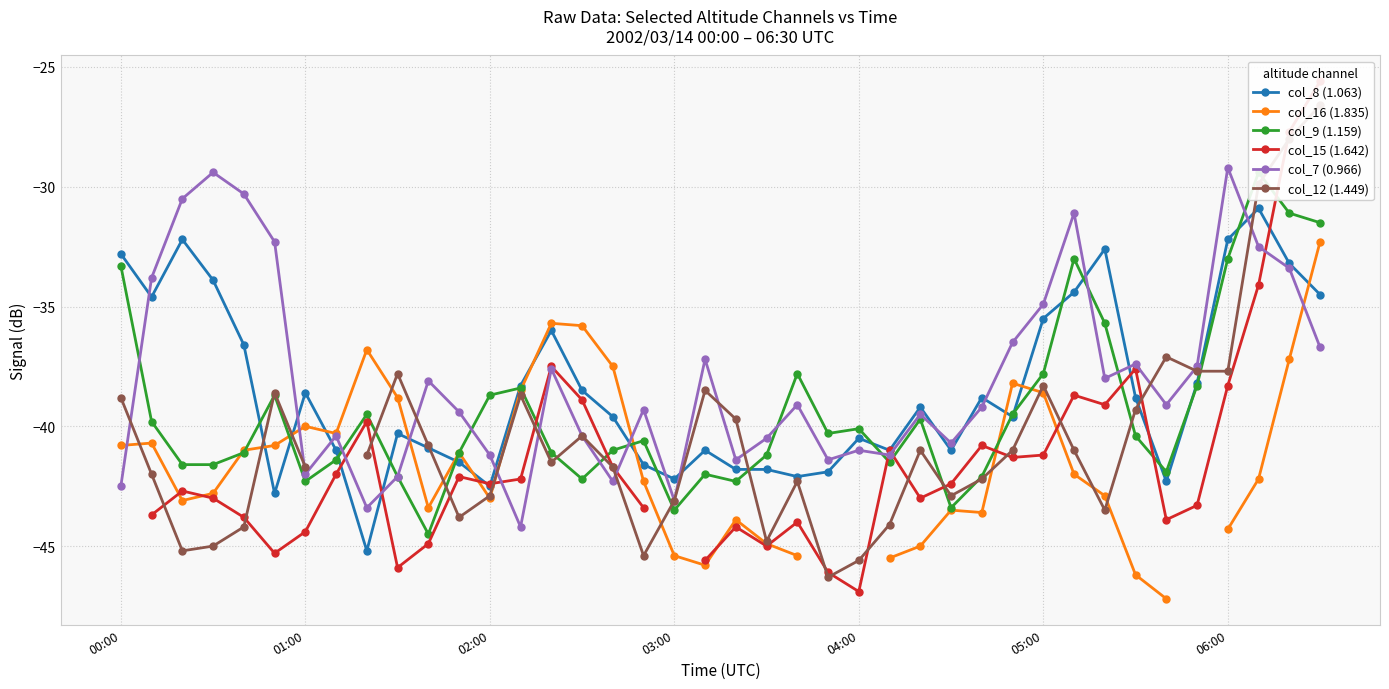

In col_12 (1.449), how many points are lower than both neighbors (excluding endpoints)?

8